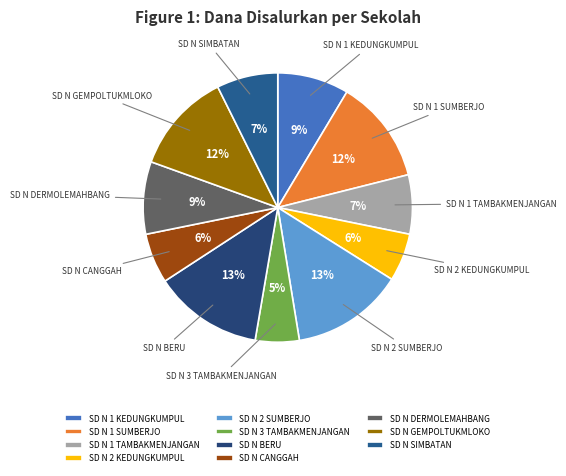

Between SD N 1 SUMBERJO and SD N 1 TAMBAKMENJANGAN, which is larger?

SD N 1 SUMBERJO